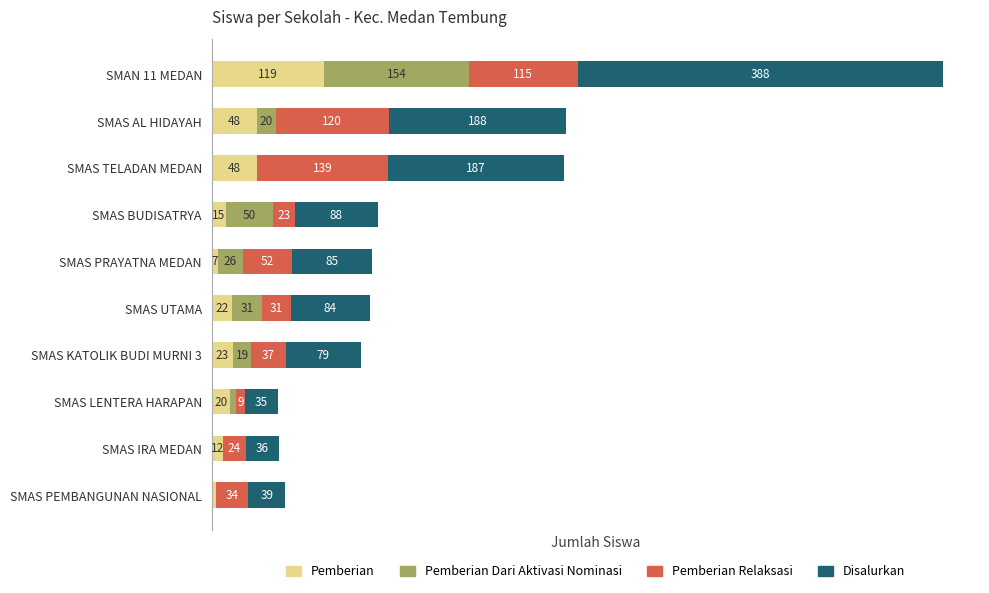

At which category is the sum across all series the highest?

SMAN 11 MEDAN